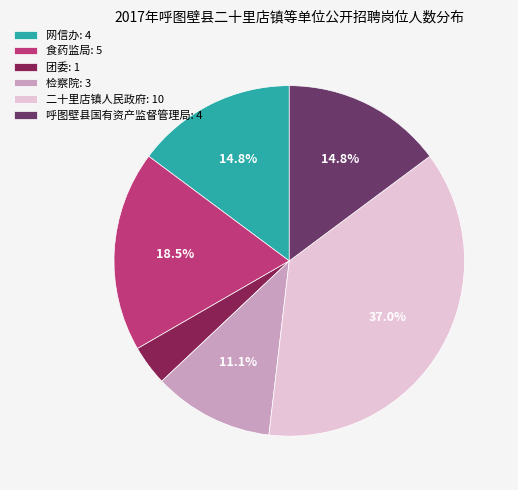

What is the smallest slice in the pie chart?

团委